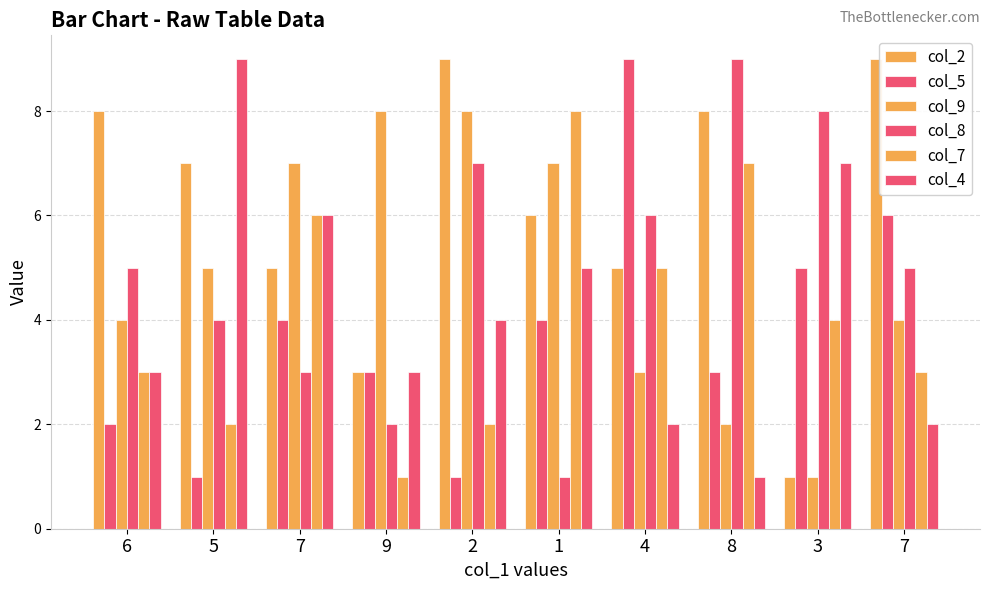

List the series in order of their peak value, lowest first.

col_9, col_7, col_2, col_5, col_8, col_4